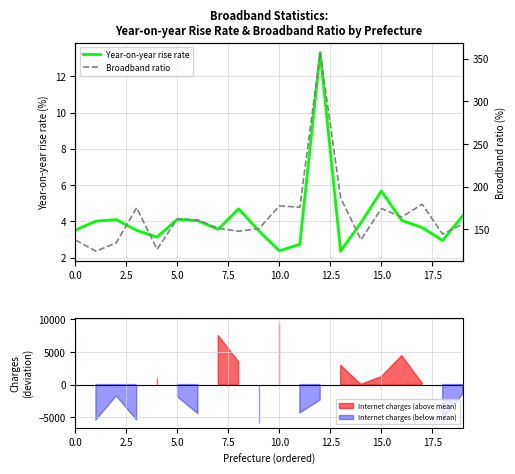

The Broadband ratio series shows 186.8 at 13. True or false?

True